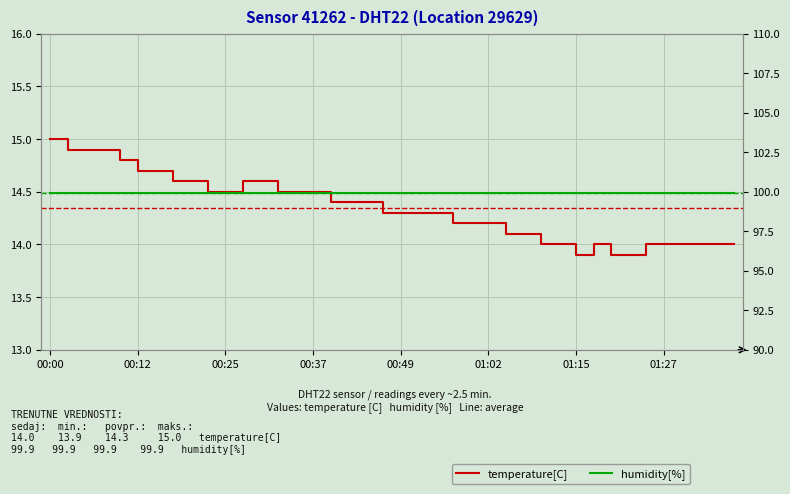

True or false: temperature[C] and humidity[%] cross at least once.

False